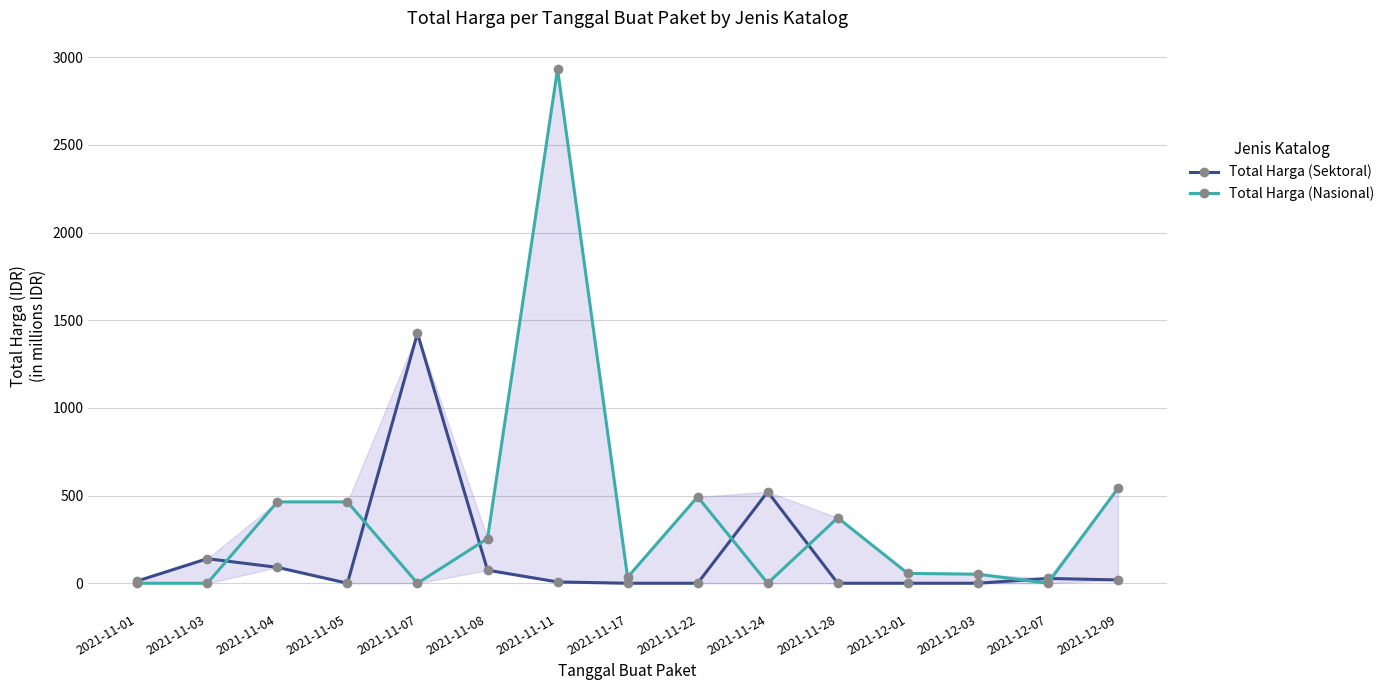

What is the label of the 3rd point from the left?

2021-11-04